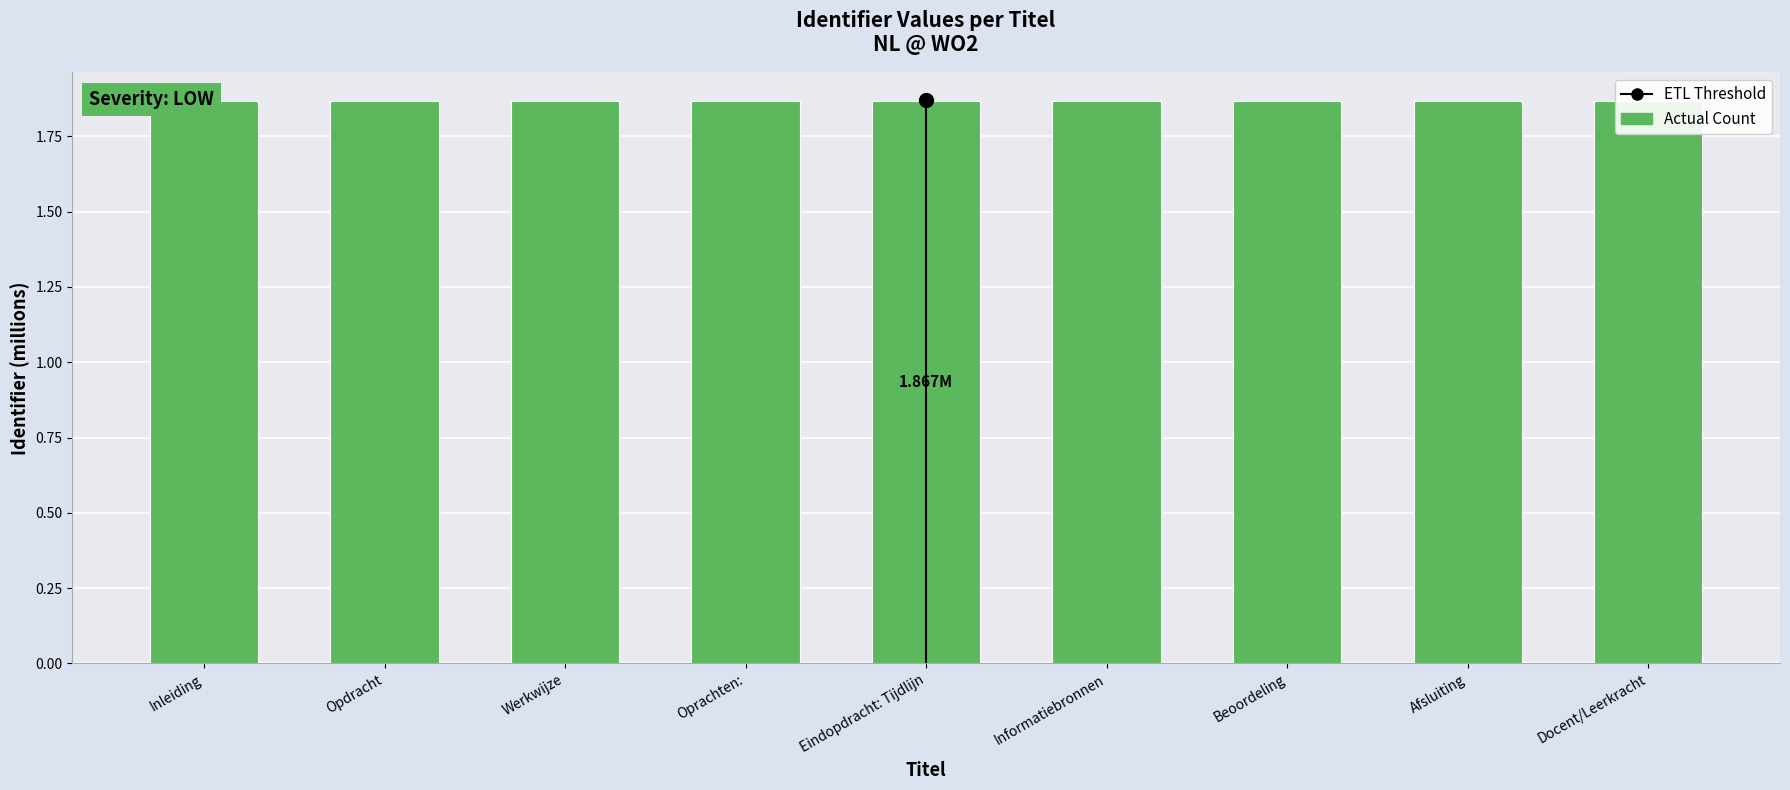

The chart shows a value of 1.9 at Inleiding. True or false?

True